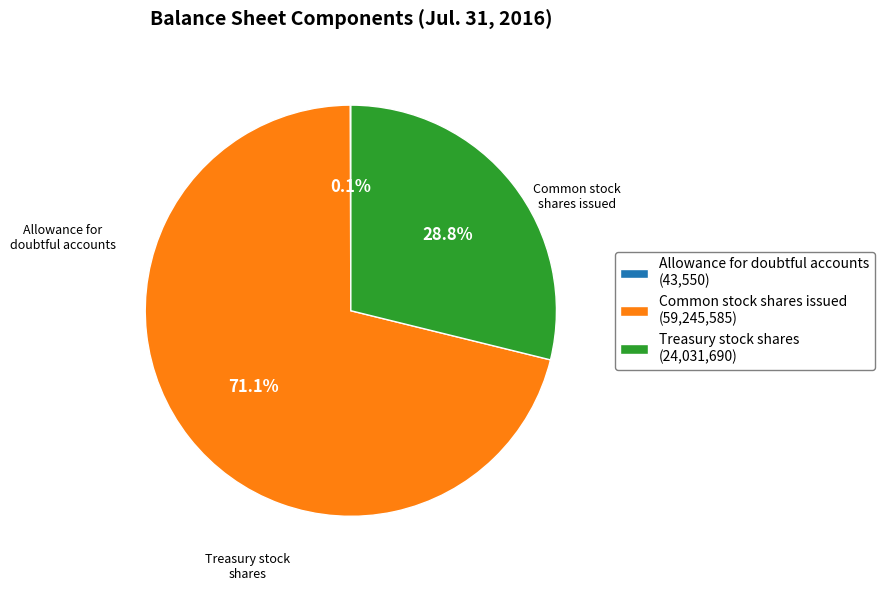

Approximately how many times larger is the value at Treasury stock shares (24,031,690) compared to Common stock shares issued (59,245,585)?

0.4